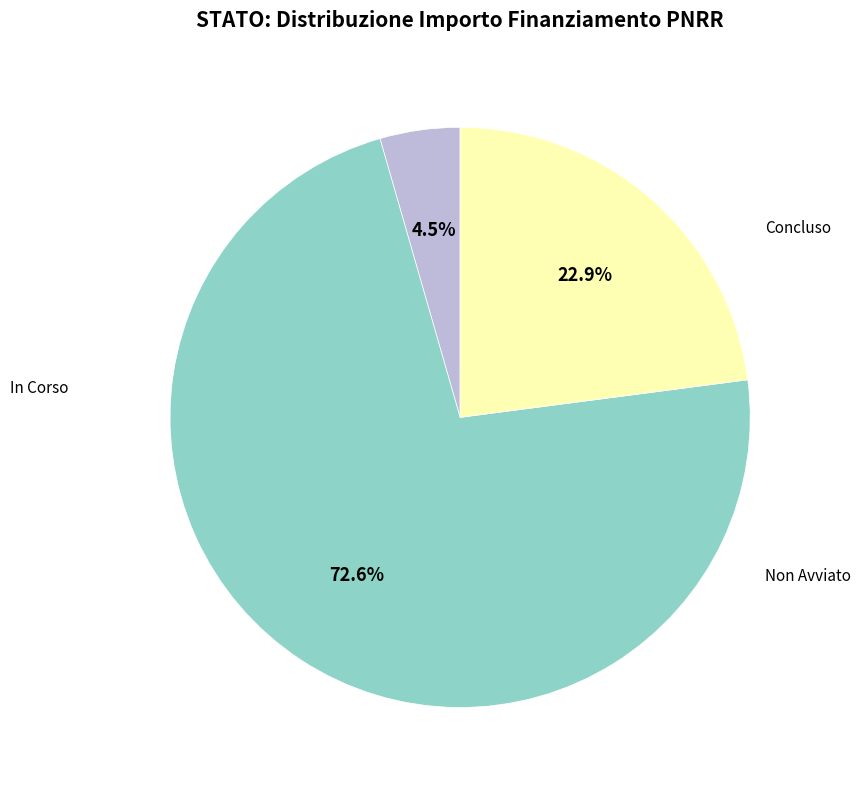

Is there a majority slice in this chart?

Yes